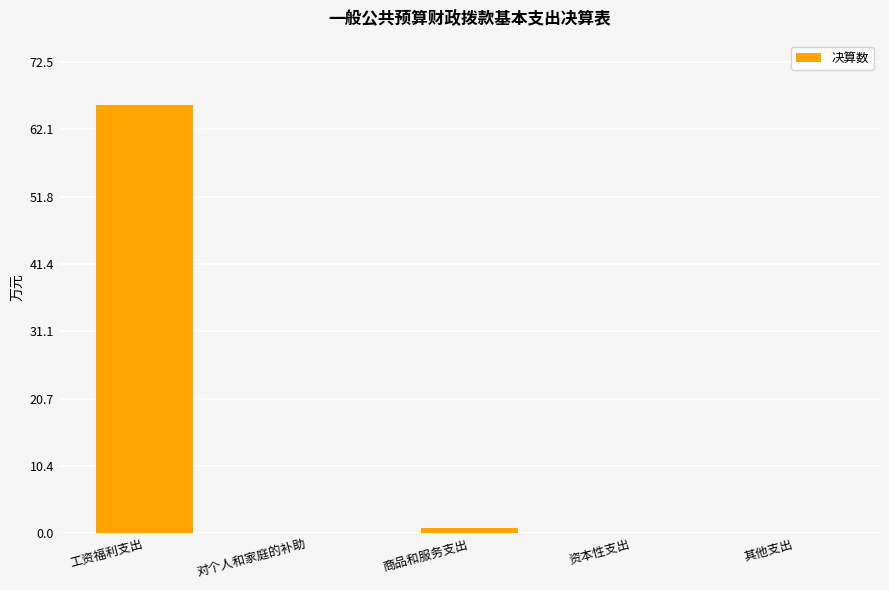

Which category has the highest value across all series?

工资福利支出